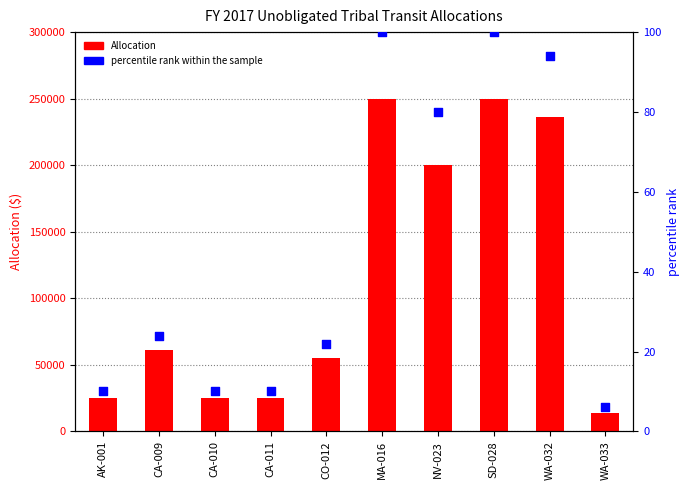

At how many categories does at least one series exceed 202013?

3